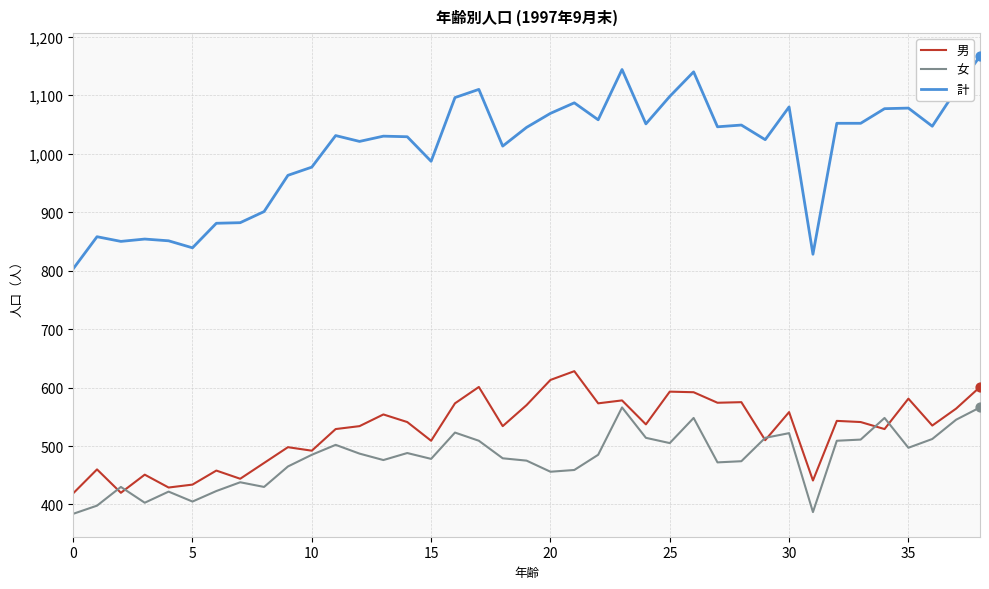

Which series has the largest range (max minus min)?

計